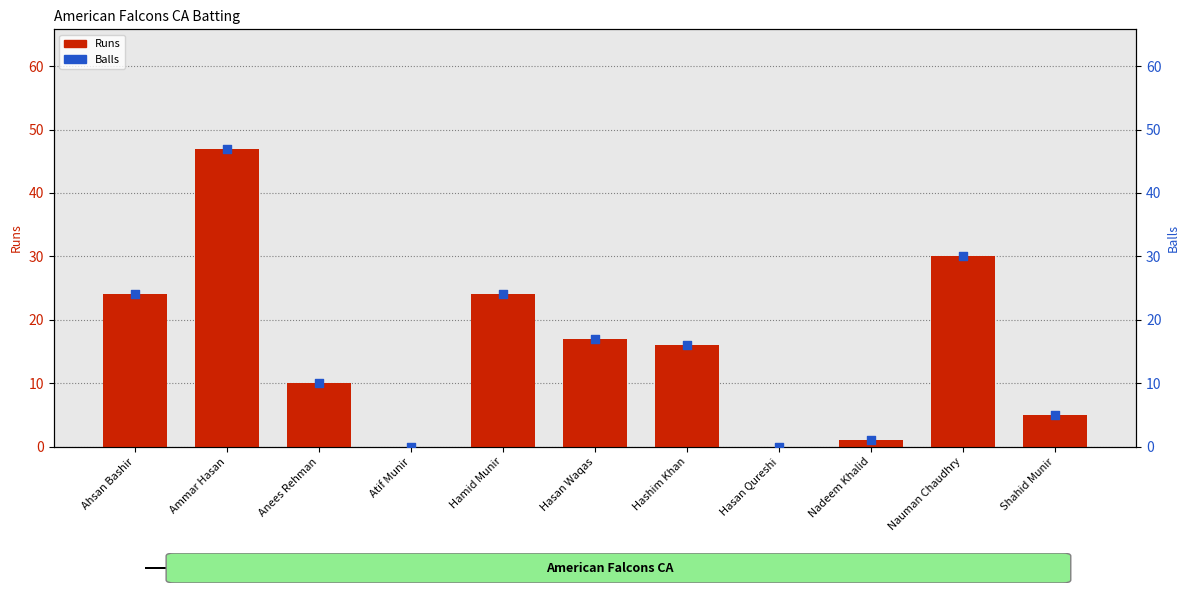

What are all the series names shown in the legend?

Runs, Balls